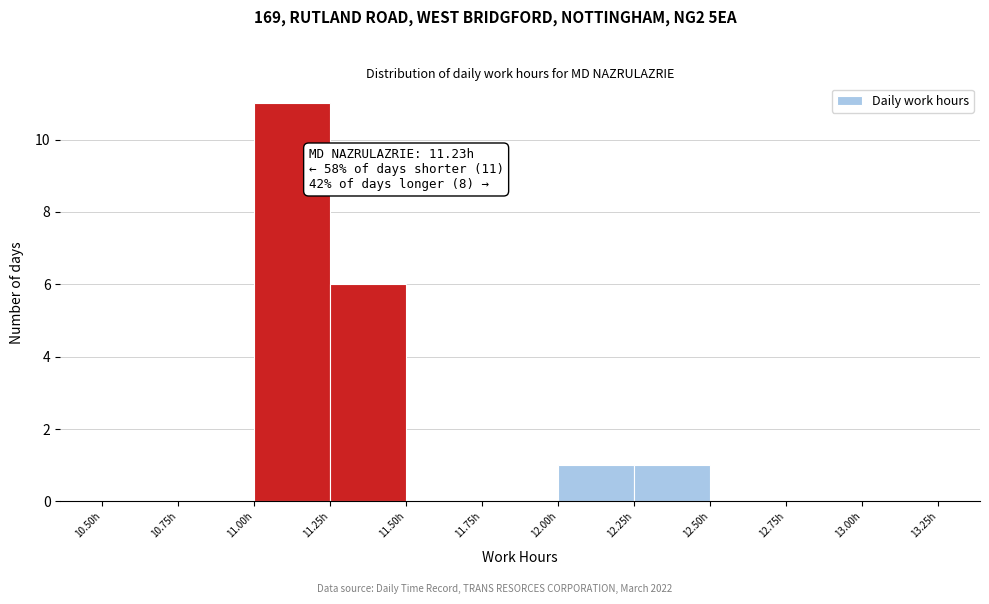

Over which range of the x-axis is the bar tallest?

11.00 to 11.25